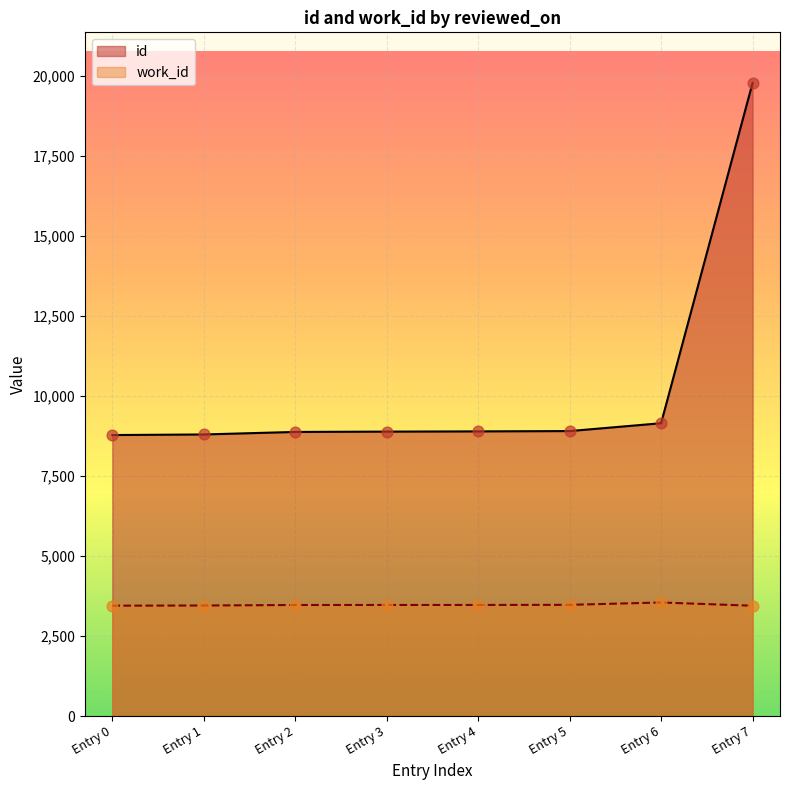

Which series has the widest spread of Y values?

id